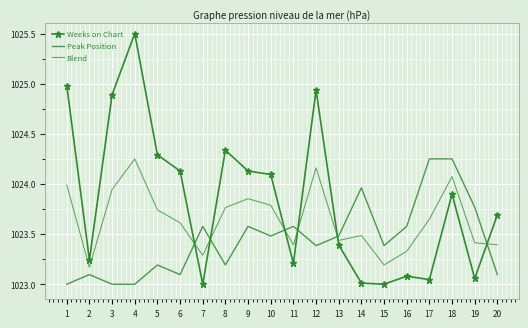

Which category has the lowest value across all series?

7